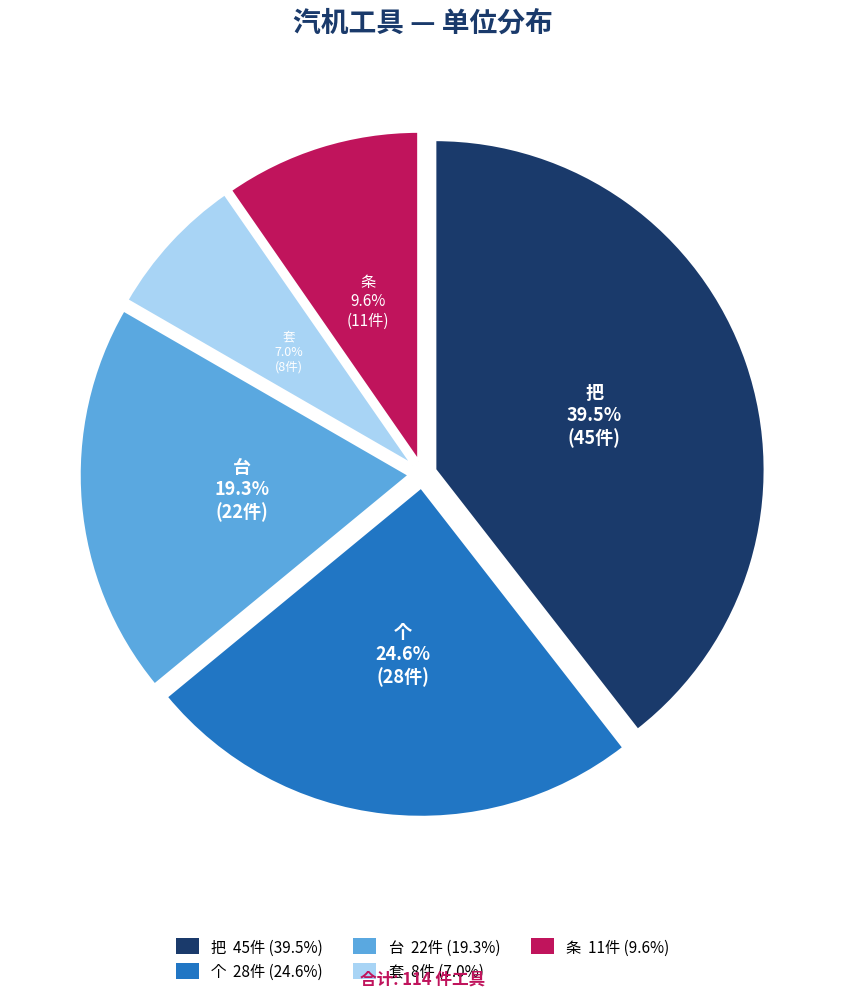

Count the number of slices in the pie.

5